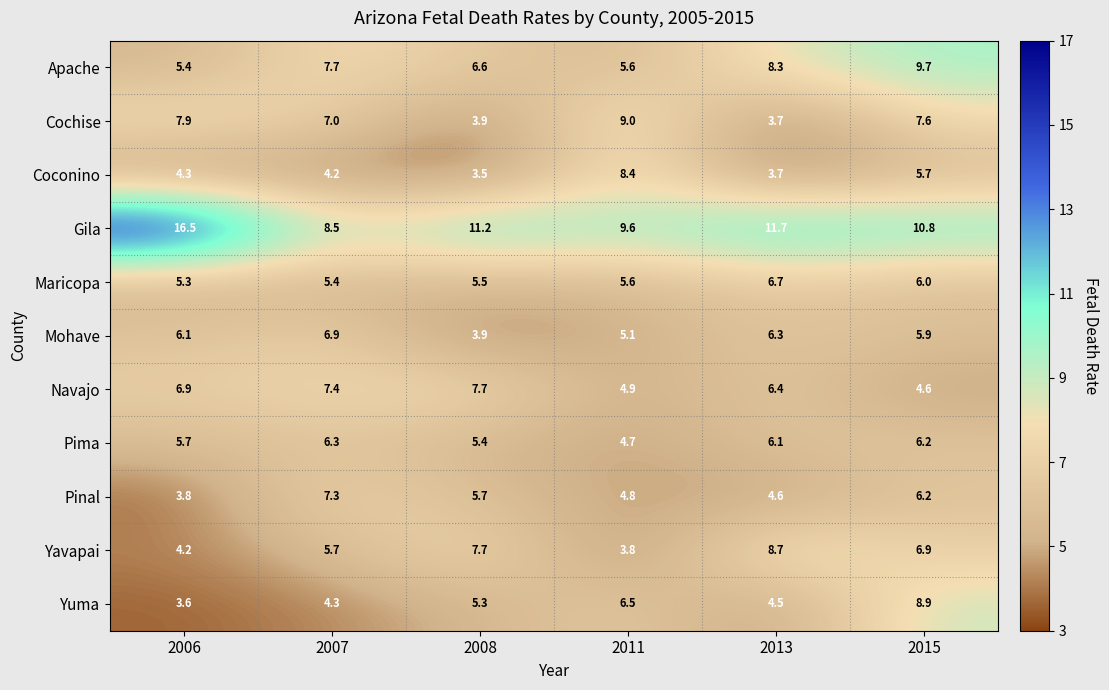

The Cochise series shows 7.9 at 2006. True or false?

True